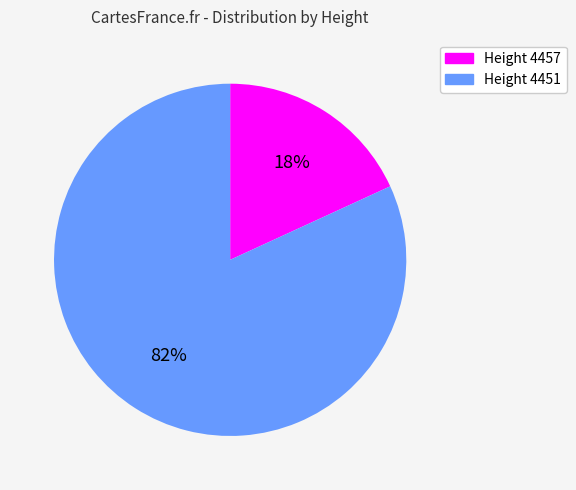

Count the number of slices in the pie.

2